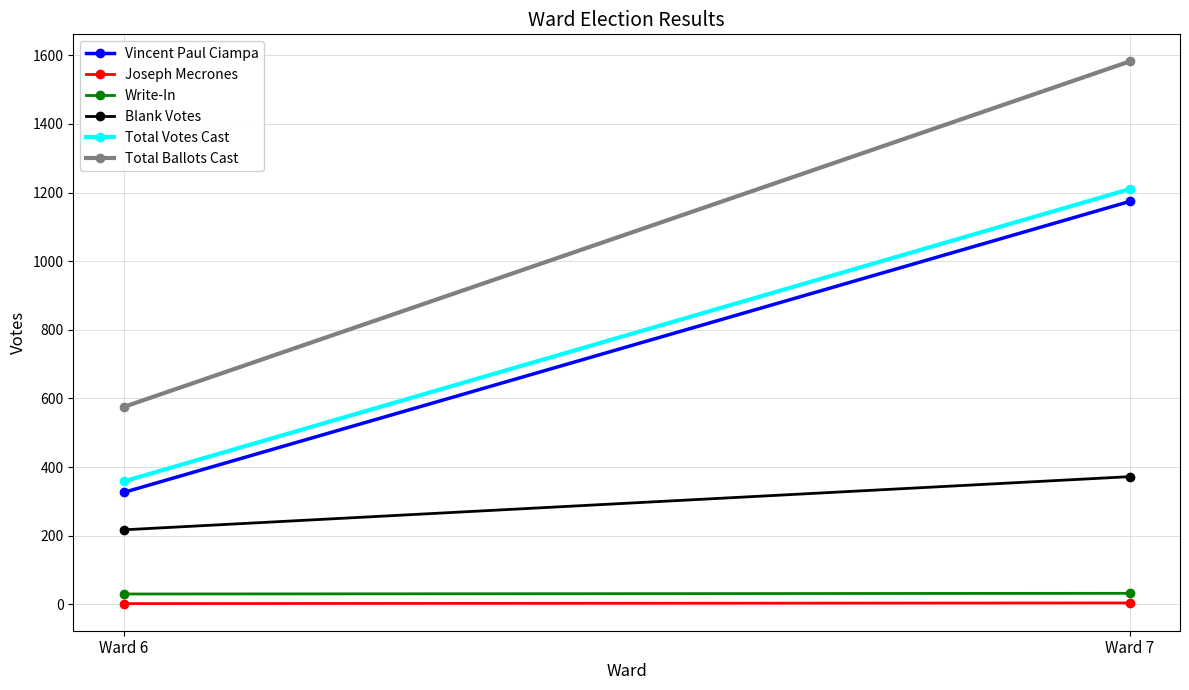

Which category has the highest value across all series?

Ward 7